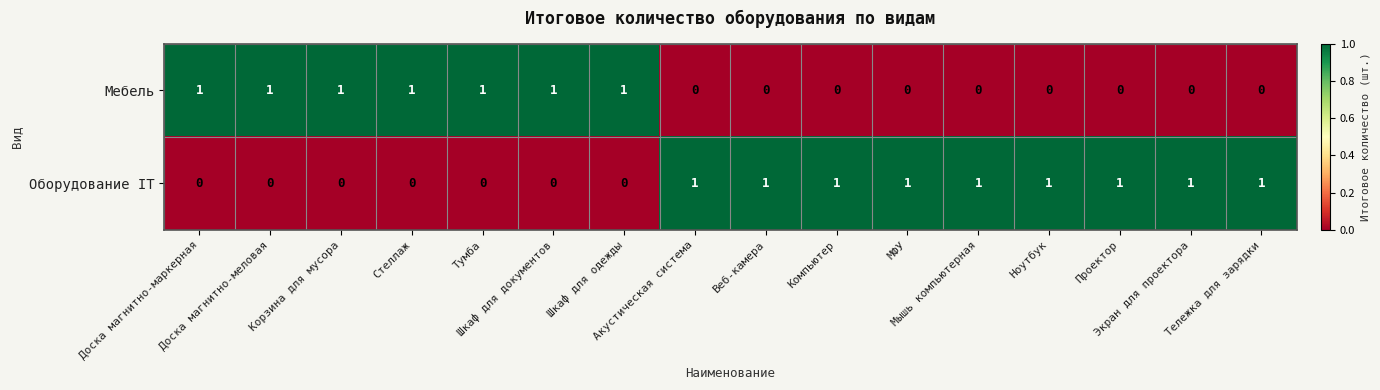

What is the sum of all Оборудование IT values?

9